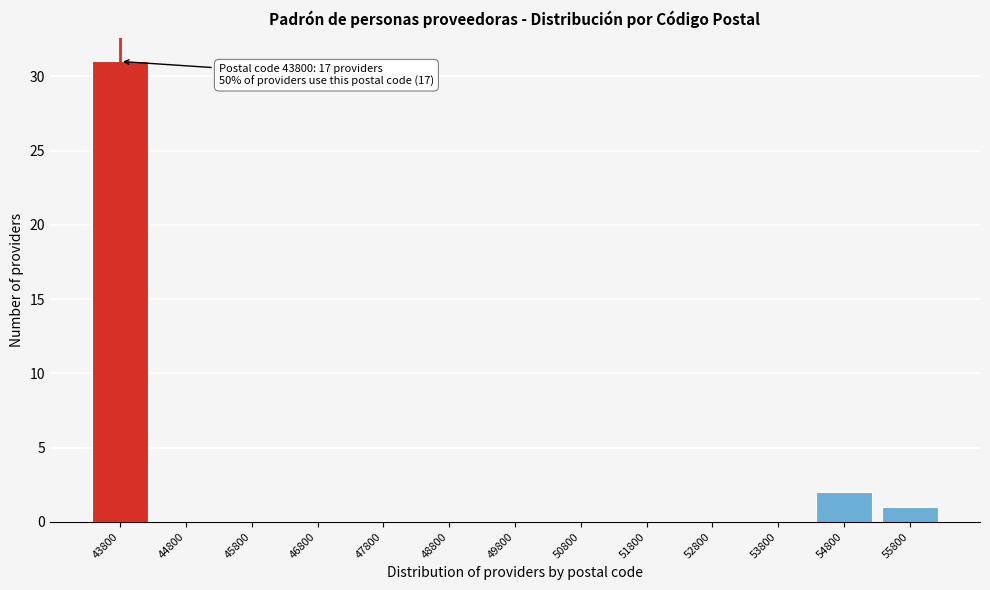

Over which range of the x-axis is the bar tallest?

43300 to 44300